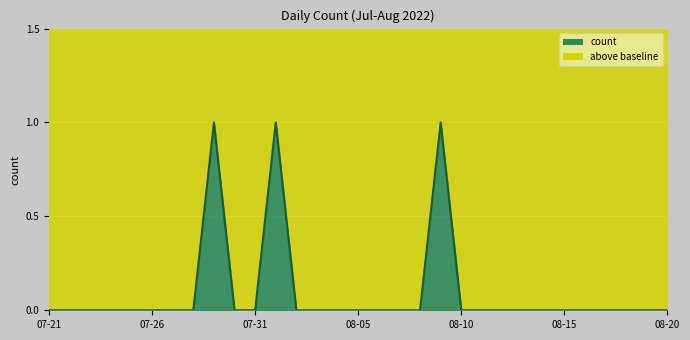

List the labels in order of value, smallest first.

2022-07-21, 2022-07-22, 2022-07-23, 2022-07-24, 2022-07-25, 2022-07-26, 2022-07-27, 2022-07-28, 2022-07-30, 2022-07-31, 2022-08-02, 2022-08-03, 2022-08-04, 2022-08-05, 2022-08-06, 2022-08-07, 2022-08-08, 2022-08-10, 2022-08-11, 2022-08-12, 2022-08-13, 2022-08-14, 2022-08-15, 2022-08-16, 2022-08-17, 2022-08-18, 2022-08-19, 2022-08-20, 2022-07-29, 2022-08-01, 2022-08-09